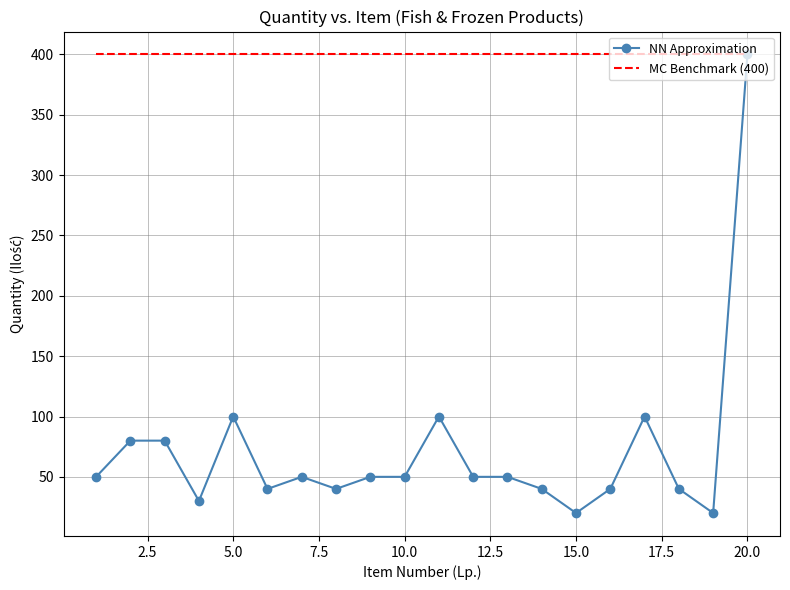

Which series has the widest spread of values?

NN Approximation